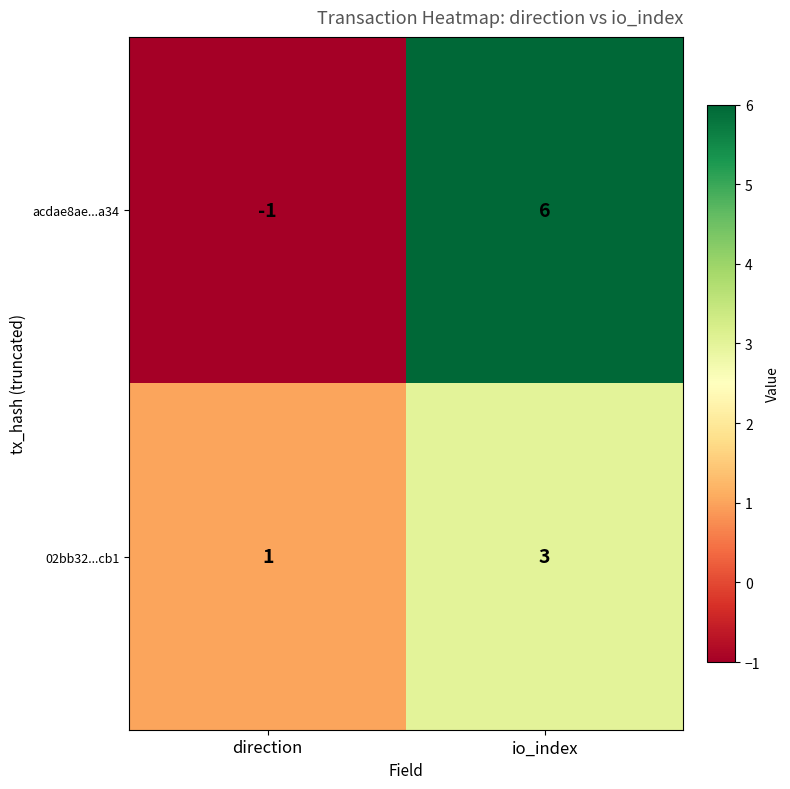

Is it true that acdae8ae...a34 equals -1 at direction?

True